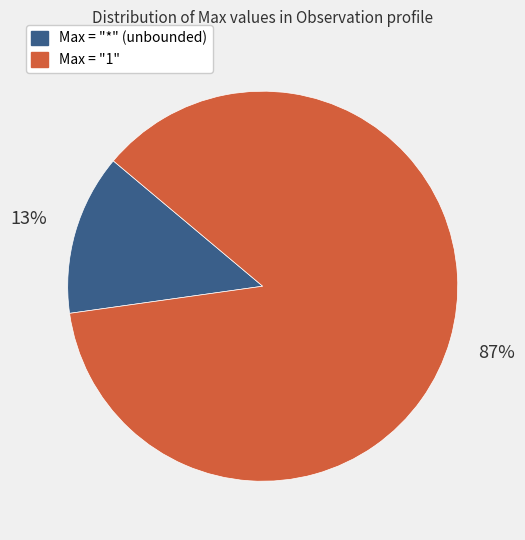

Is there a majority slice in this chart?

Yes